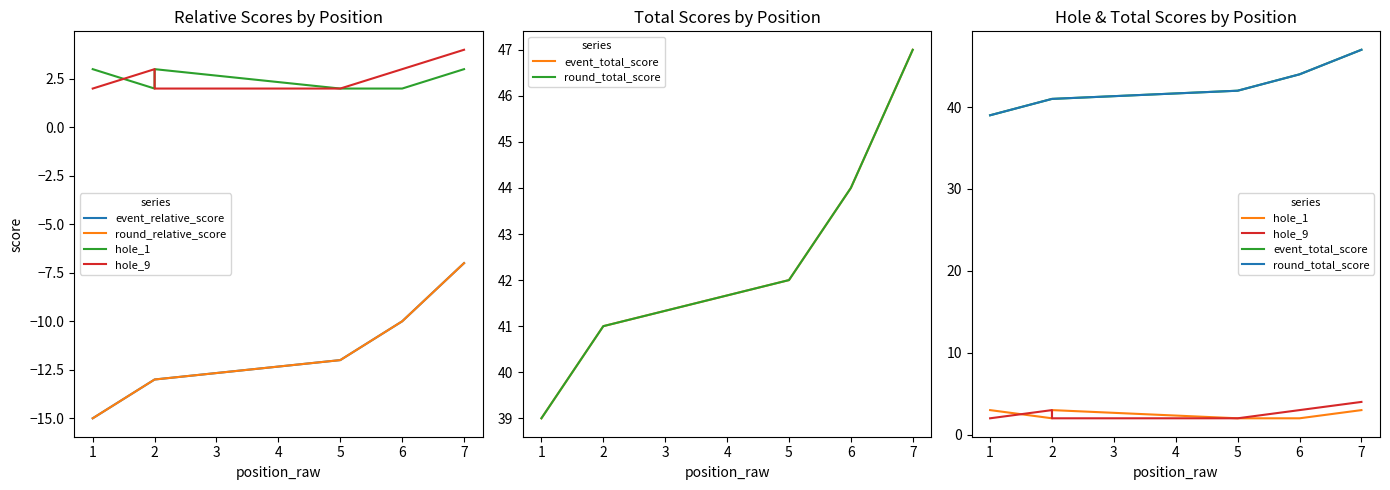

What is the sum of all hole_9 values?

19